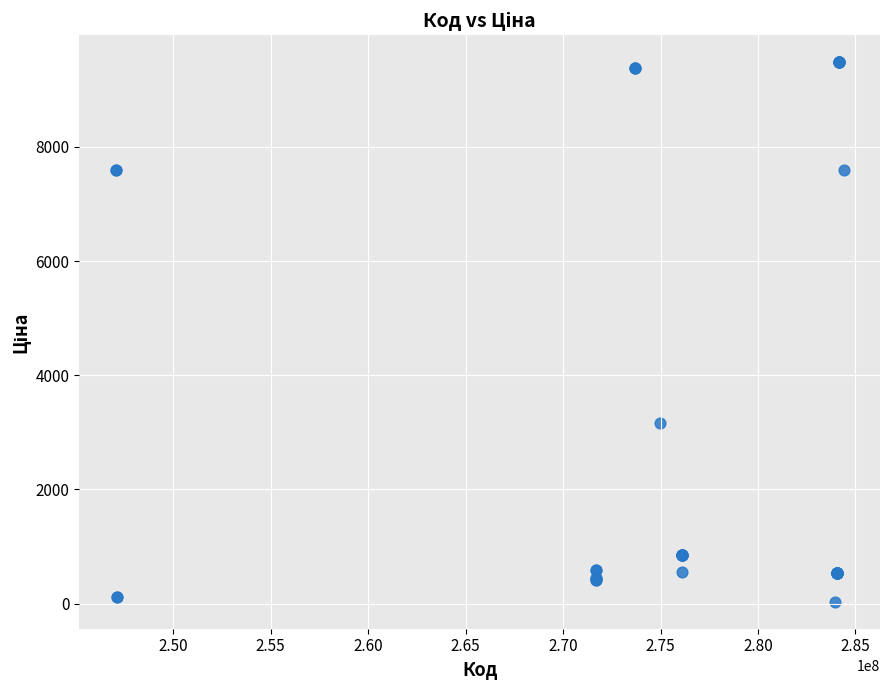

What Y value in the scatter plot is closest to 4756?

3157.9